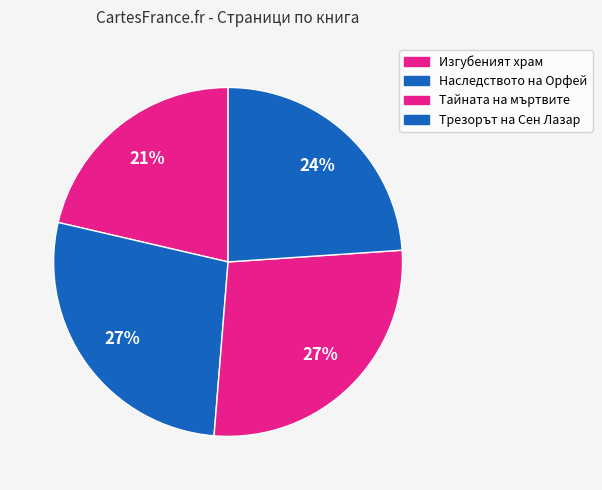

To the nearest percent, what is the difference between the largest and smallest slice percentages?

6%